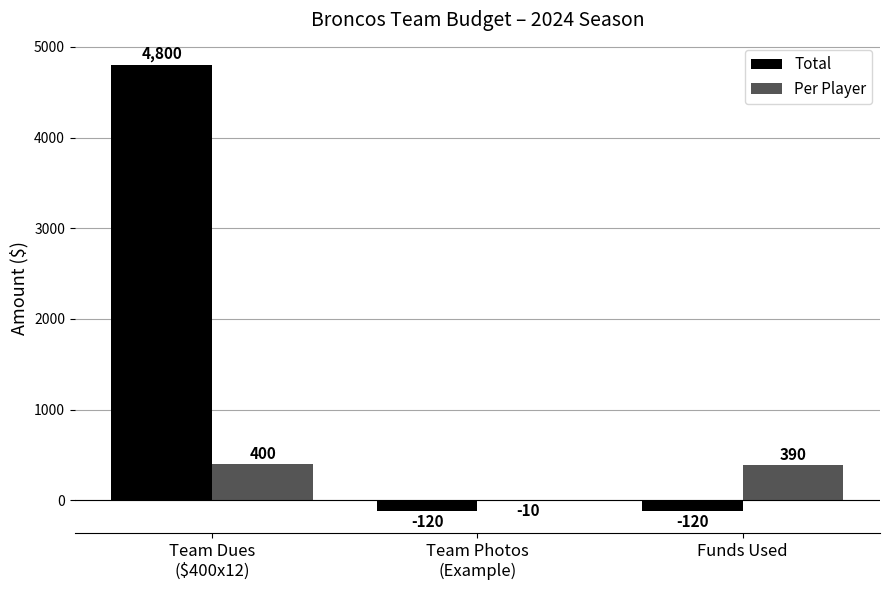

How many groups of bars are there?

3